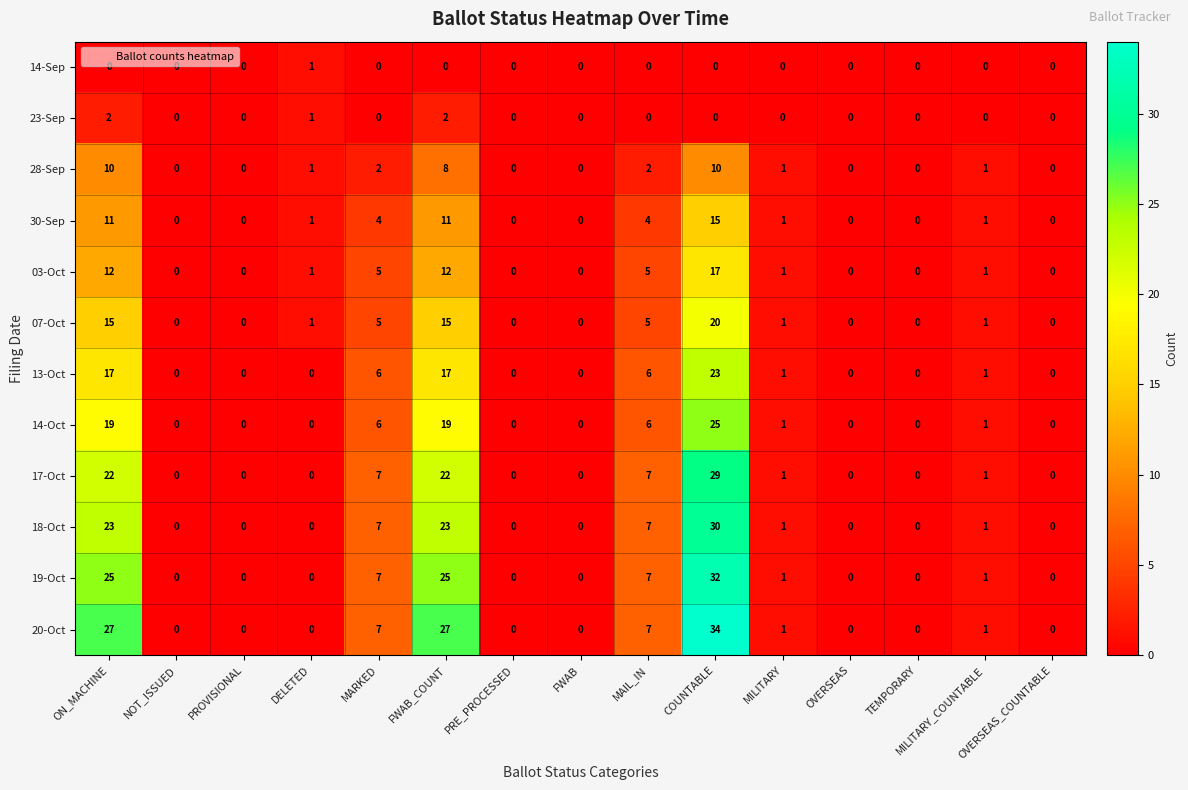

Rank the series by their maximum value, from highest to lowest.

20-Oct, 19-Oct, 18-Oct, 17-Oct, 14-Oct, 13-Oct, 07-Oct, 03-Oct, 30-Sep, 28-Sep, 23-Sep, 14-Sep